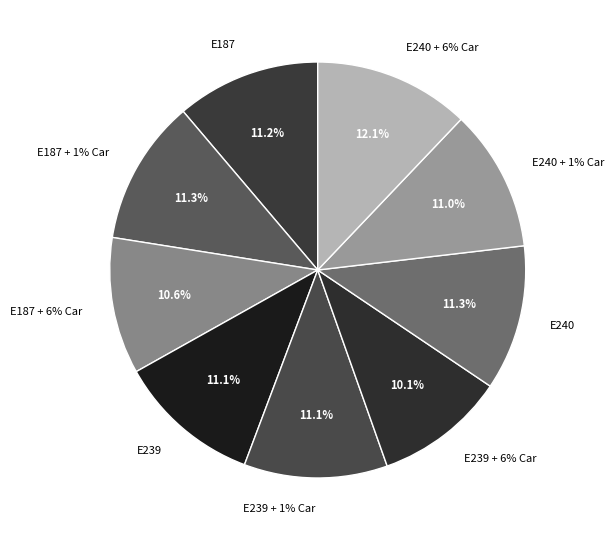

Does any single category account for the majority?

No